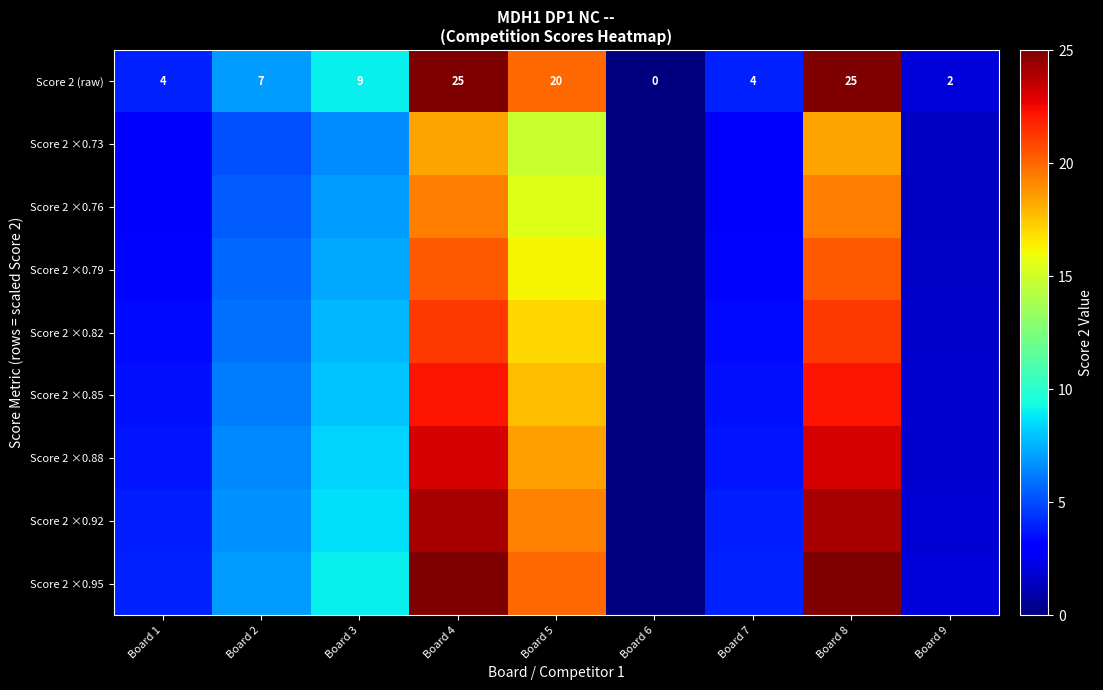

What is the approximate value of Score 2 (raw) at Board 9?

2.0